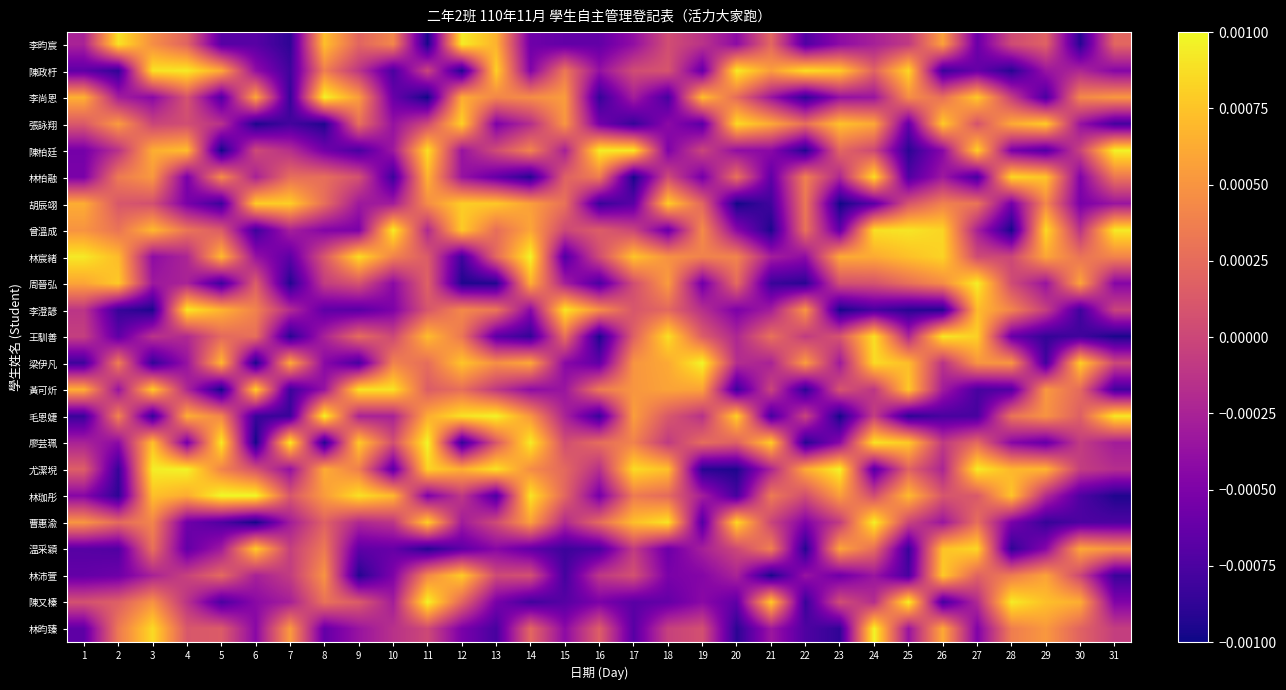

Reading left to right, list all the values displayed in this chart.

李昀宸: 1=-0.0	2=0.0	3=0.0	4=0.0	5=-0.0	6=-0.0	7=-0.0	8=0.0	9=0.0	10=0.0	11=-0.0	12=0.0	13=0.0	14=-0.0	15=-0.0	16=-0.0	17=-0.0	18=0.0	19=-0.0	20=-0.0	21=0.0	22=-0.0	23=-0.0	24=-0.0	25=-0.0	26=0.0	27=-0.0	28=0.0	29=0.0	30=-0.0	31=0.0
陳政杅: 1=-0.0	2=-0.0	3=0.0	4=0.0	5=0.0	6=-0.0	7=-0.0	8=0.0	9=-0.0	10=-0.0	11=-0.0	12=-0.0	13=0.0	14=-0.0	15=0.0	16=-0.0	17=0.0	18=0.0	19=-0.0	20=0.0	21=0.0	22=0.0	23=0.0	24=0.0	25=0.0	26=-0.0	27=-0.0	28=-0.0	29=-0.0	30=-0.0	31=-0.0
李尚恩: 1=0.0	2=-0.0	3=-0.0	4=0.0	5=-0.0	6=0.0	7=-0.0	8=0.0	9=0.0	10=-0.0	11=-0.0	12=0.0	13=0.0	14=0.0	15=0.0	16=-0.0	17=-0.0	18=-0.0	19=0.0	20=0.0	21=-0.0	22=-0.0	23=-0.0	24=-0.0	25=0.0	26=0.0	27=0.0	28=-0.0	29=-0.0	30=0.0	31=0.0
張詠翔: 1=0.0	2=0.0	3=-0.0	4=0.0	5=-0.0	6=-0.0	7=-0.0	8=-0.0	9=0.0	10=-0.0	11=0.0	12=0.0	13=-0.0	14=-0.0	15=0.0	16=-0.0	17=-0.0	18=-0.0	19=-0.0	20=0.0	21=0.0	22=0.0	23=0.0	24=0.0	25=-0.0	26=0.0	27=0.0	28=0.0	29=0.0	30=-0.0	31=-0.0
陳柏廷: 1=-0.0	2=-0.0	3=0.0	4=0.0	5=-0.0	6=0.0	7=-0.0	8=-0.0	9=-0.0	10=-0.0	11=0.0	12=-0.0	13=0.0	14=0.0	15=-0.0	16=0.0	17=0.0	18=-0.0	19=-0.0	20=-0.0	21=-0.0	22=-0.0	23=0.0	24=0.0	25=-0.0	26=-0.0	27=0.0	28=-0.0	29=-0.0	30=-0.0	31=0.0
林柏融: 1=-0.0	2=0.0	3=0.0	4=-0.0	5=0.0	6=-0.0	7=0.0	8=0.0	9=0.0	10=-0.0	11=0.0	12=-0.0	13=-0.0	14=-0.0	15=0.0	16=0.0	17=-0.0	18=0.0	19=-0.0	20=0.0	21=-0.0	22=0.0	23=-0.0	24=0.0	25=-0.0	26=-0.0	27=-0.0	28=0.0	29=0.0	30=-0.0	31=0.0
胡辰翊: 1=0.0	2=0.0	3=0.0	4=-0.0	5=-0.0	6=0.0	7=0.0	8=0.0	9=-0.0	10=-0.0	11=0.0	12=0.0	13=0.0	14=0.0	15=0.0	16=-0.0	17=-0.0	18=0.0	19=0.0	20=-0.0	21=-0.0	22=0.0	23=-0.0	24=-0.0	25=0.0	26=0.0	27=0.0	28=-0.0	29=0.0	30=-0.0	31=-0.0
曾溫成: 1=0.0	2=0.0	3=0.0	4=0.0	5=0.0	6=-0.0	7=-0.0	8=-0.0	9=-0.0	10=0.0	11=-0.0	12=0.0	13=0.0	14=0.0	15=0.0	16=0.0	17=-0.0	18=-0.0	19=0.0	20=-0.0	21=-0.0	22=0.0	23=-0.0	24=0.0	25=0.0	26=0.0	27=-0.0	28=-0.0	29=0.0	30=-0.0	31=0.0
林宸緒: 1=0.0	2=0.0	3=-0.0	4=-0.0	5=0.0	6=-0.0	7=-0.0	8=0.0	9=0.0	10=0.0	11=0.0	12=-0.0	13=0.0	14=0.0	15=-0.0	16=0.0	17=0.0	18=0.0	19=0.0	20=0.0	21=-0.0	22=-0.0	23=0.0	24=0.0	25=0.0	26=0.0	27=0.0	28=0.0	29=0.0	30=0.0	31=0.0
周晉弘: 1=0.0	2=0.0	3=-0.0	4=-0.0	5=-0.0	6=0.0	7=-0.0	8=-0.0	9=0.0	10=-0.0	11=0.0	12=-0.0	13=-0.0	14=0.0	15=-0.0	16=-0.0	17=0.0	18=0.0	19=-0.0	20=0.0	21=-0.0	22=-0.0	23=0.0	24=0.0	25=0.0	26=0.0	27=0.0	28=0.0	29=-0.0	30=0.0	31=-0.0
李澄諺: 1=-0.0	2=-0.0	3=-0.0	4=0.0	5=0.0	6=0.0	7=-0.0	8=-0.0	9=-0.0	10=-0.0	11=0.0	12=0.0	13=0.0	14=-0.0	15=0.0	16=0.0	17=0.0	18=0.0	19=-0.0	20=-0.0	21=-0.0	22=0.0	23=-0.0	24=-0.0	25=-0.0	26=-0.0	27=0.0	28=0.0	29=-0.0	30=-0.0	31=-0.0
王馴善: 1=-0.0	2=-0.0	3=-0.0	4=-0.0	5=0.0	6=0.0	7=-0.0	8=-0.0	9=0.0	10=0.0	11=0.0	12=0.0	13=-0.0	14=-0.0	15=0.0	16=-0.0	17=0.0	18=0.0	19=0.0	20=-0.0	21=0.0	22=-0.0	23=0.0	24=0.0	25=-0.0	26=0.0	27=0.0	28=-0.0	29=-0.0	30=-0.0	31=-0.0
梁伊凡: 1=-0.0	2=0.0	3=-0.0	4=-0.0	5=0.0	6=-0.0	7=0.0	8=-0.0	9=-0.0	10=0.0	11=0.0	12=0.0	13=0.0	14=0.0	15=-0.0	16=-0.0	17=0.0	18=0.0	19=0.0	20=-0.0	21=-0.0	22=0.0	23=-0.0	24=0.0	25=0.0	26=-0.0	27=0.0	28=0.0	29=-0.0	30=0.0	31=0.0
黃可炘: 1=0.0	2=-0.0	3=0.0	4=-0.0	5=-0.0	6=0.0	7=-0.0	8=-0.0	9=0.0	10=0.0	11=0.0	12=0.0	13=-0.0	14=-0.0	15=-0.0	16=0.0	17=0.0	18=0.0	19=0.0	20=-0.0	21=-0.0	22=-0.0	23=0.0	24=-0.0	25=0.0	26=-0.0	27=-0.0	28=-0.0	29=0.0	30=0.0	31=-0.0
毛恩婕: 1=-0.0	2=0.0	3=-0.0	4=0.0	5=0.0	6=-0.0	7=-0.0	8=0.0	9=-0.0	10=-0.0	11=0.0	12=0.0	13=0.0	14=0.0	15=-0.0	16=-0.0	17=0.0	18=0.0	19=-0.0	20=0.0	21=-0.0	22=-0.0	23=-0.0	24=-0.0	25=-0.0	26=-0.0	27=-0.0	28=0.0	29=0.0	30=0.0	31=0.0
廖芸珮: 1=-0.0	2=-0.0	3=0.0	4=-0.0	5=0.0	6=-0.0	7=0.0	8=-0.0	9=0.0	10=0.0	11=0.0	12=-0.0	13=0.0	14=0.0	15=0.0	16=0.0	17=0.0	18=-0.0	19=0.0	20=0.0	21=0.0	22=-0.0	23=-0.0	24=0.0	25=0.0	26=-0.0	27=0.0	28=-0.0	29=-0.0	30=-0.0	31=-0.0
尤潔堄: 1=0.0	2=-0.0	3=0.0	4=0.0	5=0.0	6=0.0	7=-0.0	8=0.0	9=0.0	10=-0.0	11=0.0	12=0.0	13=0.0	14=0.0	15=0.0	16=-0.0	17=0.0	18=0.0	19=-0.0	20=-0.0	21=-0.0	22=0.0	23=0.0	24=-0.0	25=0.0	26=-0.0	27=0.0	28=0.0	29=0.0	30=-0.0	31=-0.0
林珈彤: 1=-0.0	2=-0.0	3=0.0	4=0.0	5=0.0	6=0.0	7=0.0	8=0.0	9=0.0	10=0.0	11=-0.0	12=-0.0	13=-0.0	14=0.0	15=0.0	16=-0.0	17=0.0	18=0.0	19=-0.0	20=-0.0	21=0.0	22=0.0	23=0.0	24=0.0	25=0.0	26=0.0	27=0.0	28=0.0	29=-0.0	30=-0.0	31=-0.0
曹惠渝: 1=0.0	2=0.0	3=0.0	4=-0.0	5=-0.0	6=-0.0	7=-0.0	8=0.0	9=-0.0	10=-0.0	11=0.0	12=-0.0	13=0.0	14=0.0	15=-0.0	16=0.0	17=0.0	18=0.0	19=-0.0	20=0.0	21=-0.0	22=-0.0	23=-0.0	24=0.0	25=-0.0	26=-0.0	27=0.0	28=-0.0	29=-0.0	30=-0.0	31=-0.0
温采穎: 1=-0.0	2=-0.0	3=0.0	4=-0.0	5=-0.0	6=0.0	7=-0.0	8=0.0	9=-0.0	10=-0.0	11=-0.0	12=-0.0	13=-0.0	14=-0.0	15=-0.0	16=-0.0	17=-0.0	18=-0.0	19=-0.0	20=0.0	21=0.0	22=-0.0	23=0.0	24=0.0	25=-0.0	26=0.0	27=0.0	28=-0.0	29=-0.0	30=0.0	31=0.0
林沛萱: 1=-0.0	2=-0.0	3=-0.0	4=-0.0	5=0.0	6=-0.0	7=-0.0	8=0.0	9=-0.0	10=-0.0	11=0.0	12=0.0	13=0.0	14=0.0	15=-0.0	16=-0.0	17=0.0	18=-0.0	19=-0.0	20=-0.0	21=-0.0	22=-0.0	23=-0.0	24=-0.0	25=-0.0	26=0.0	27=0.0	28=0.0	29=0.0	30=-0.0	31=-0.0
陳又榛: 1=0.0	2=0.0	3=0.0	4=-0.0	5=-0.0	6=-0.0	7=-0.0	8=0.0	9=0.0	10=-0.0	11=0.0	12=0.0	13=-0.0	14=-0.0	15=-0.0	16=-0.0	17=-0.0	18=-0.0	19=-0.0	20=-0.0	21=0.0	22=-0.0	23=0.0	24=-0.0	25=0.0	26=-0.0	27=-0.0	28=0.0	29=0.0	30=0.0	31=-0.0
林昀臻: 1=-0.0	2=0.0	3=0.0	4=0.0	5=0.0	6=-0.0	7=0.0	8=-0.0	9=-0.0	10=-0.0	11=0.0	12=-0.0	13=-0.0	14=0.0	15=-0.0	16=0.0	17=-0.0	18=-0.0	19=0.0	20=-0.0	21=-0.0	22=-0.0	23=-0.0	24=0.0	25=-0.0	26=0.0	27=-0.0	28=0.0	29=0.0	30=0.0	31=-0.0